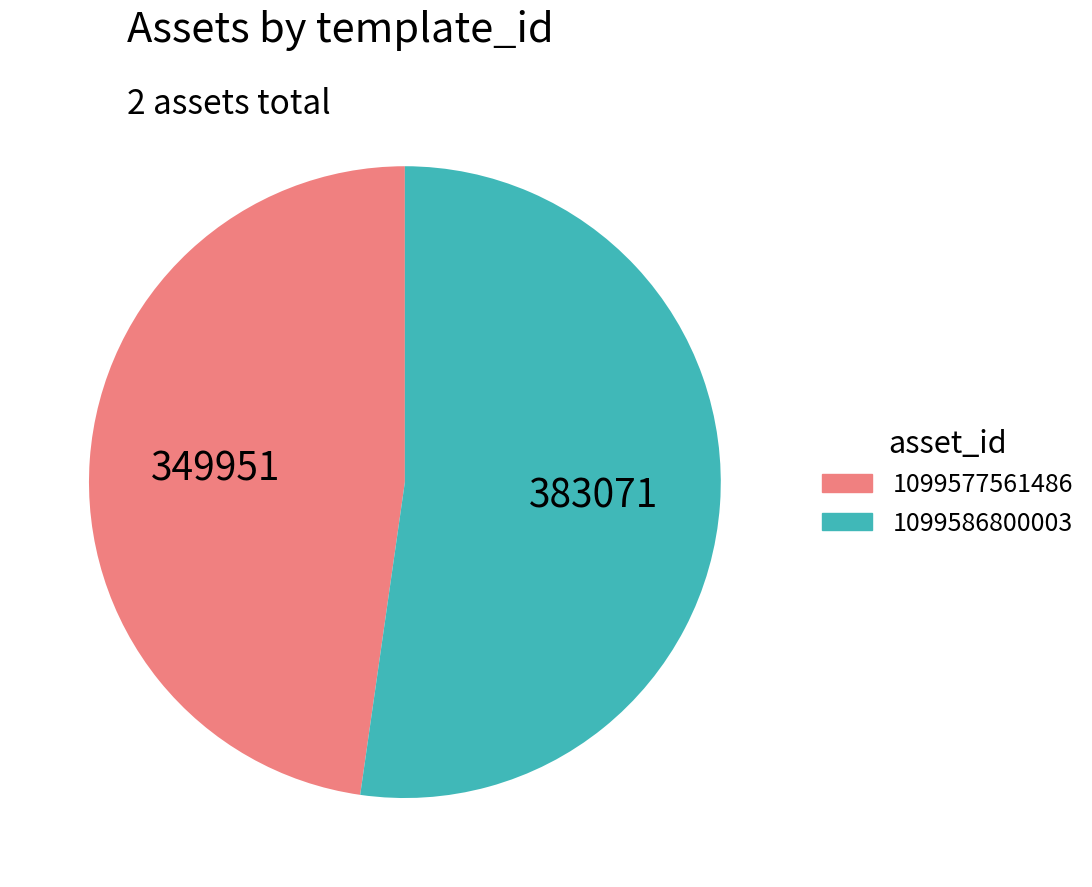

True or false: 1099586800003 accounts for 52% of the total.

True